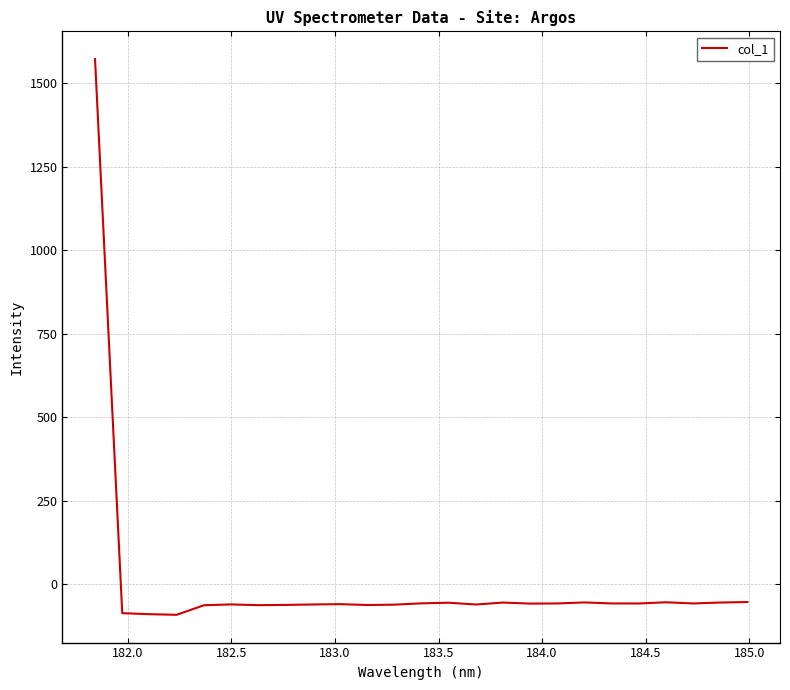

What is the sum of all values?

87.8